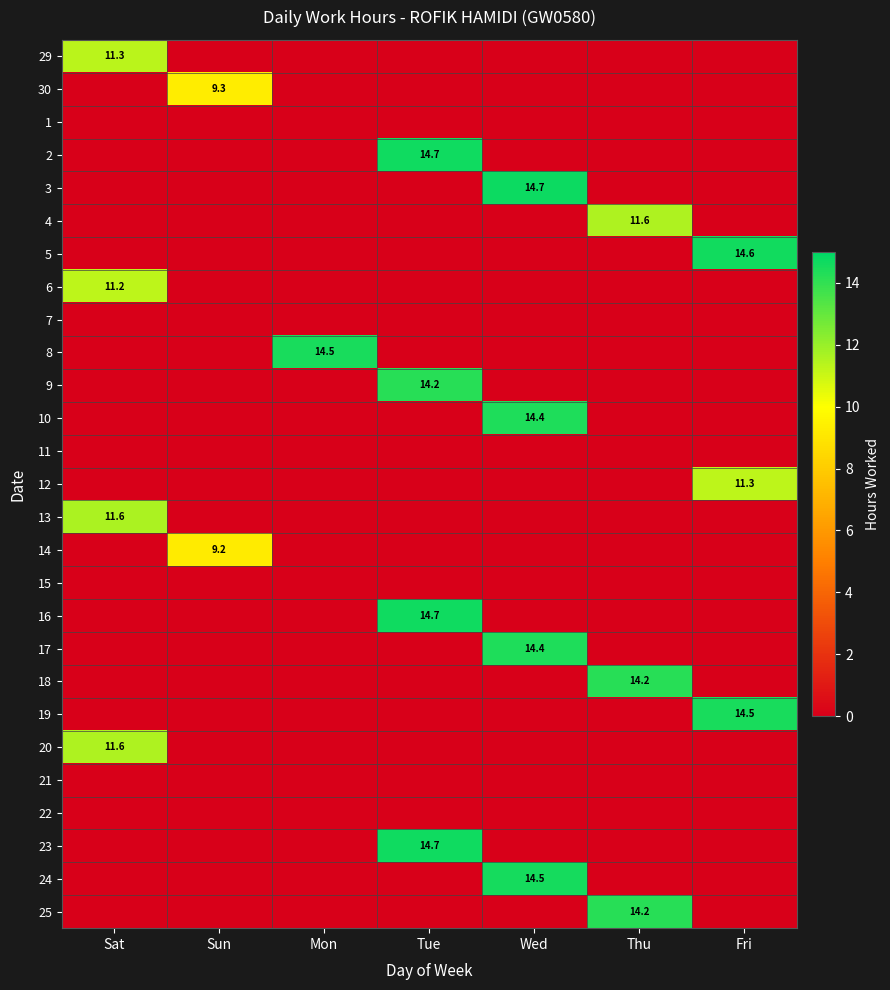

How many categories are shown in the chart?

7